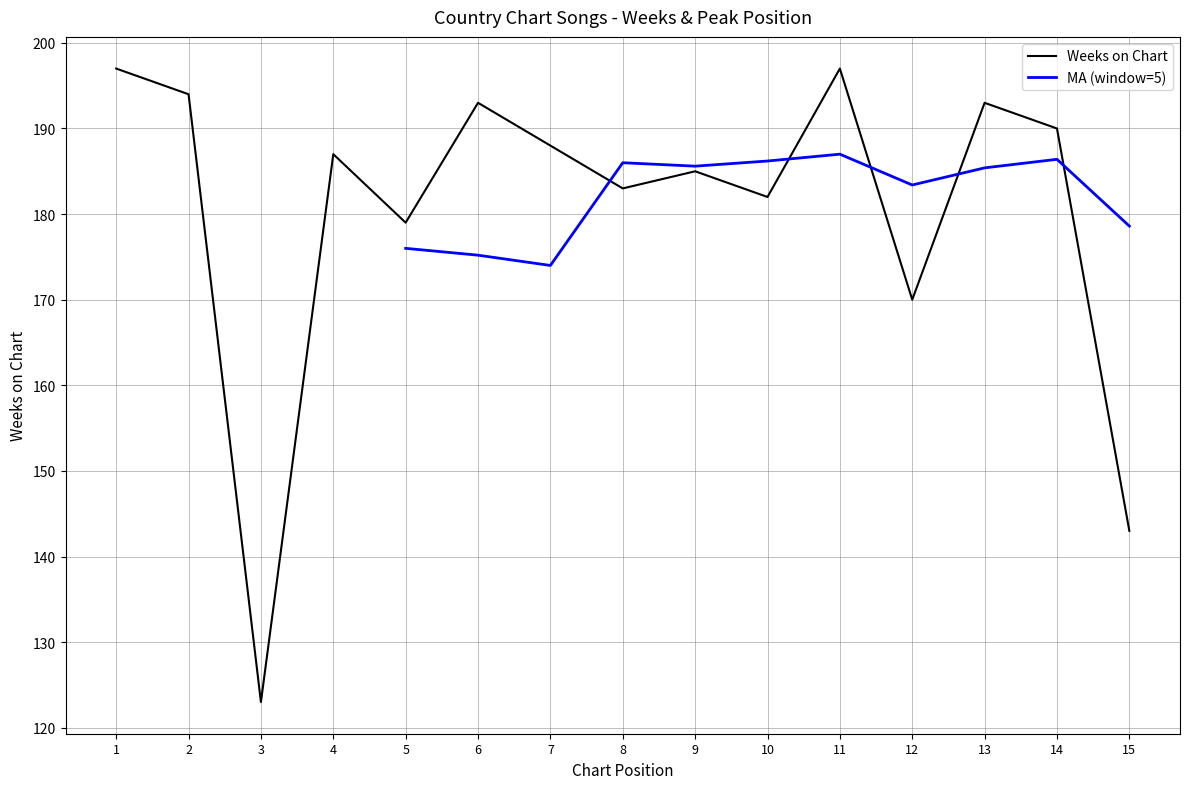

What is the value of the 4th point from the left?

187